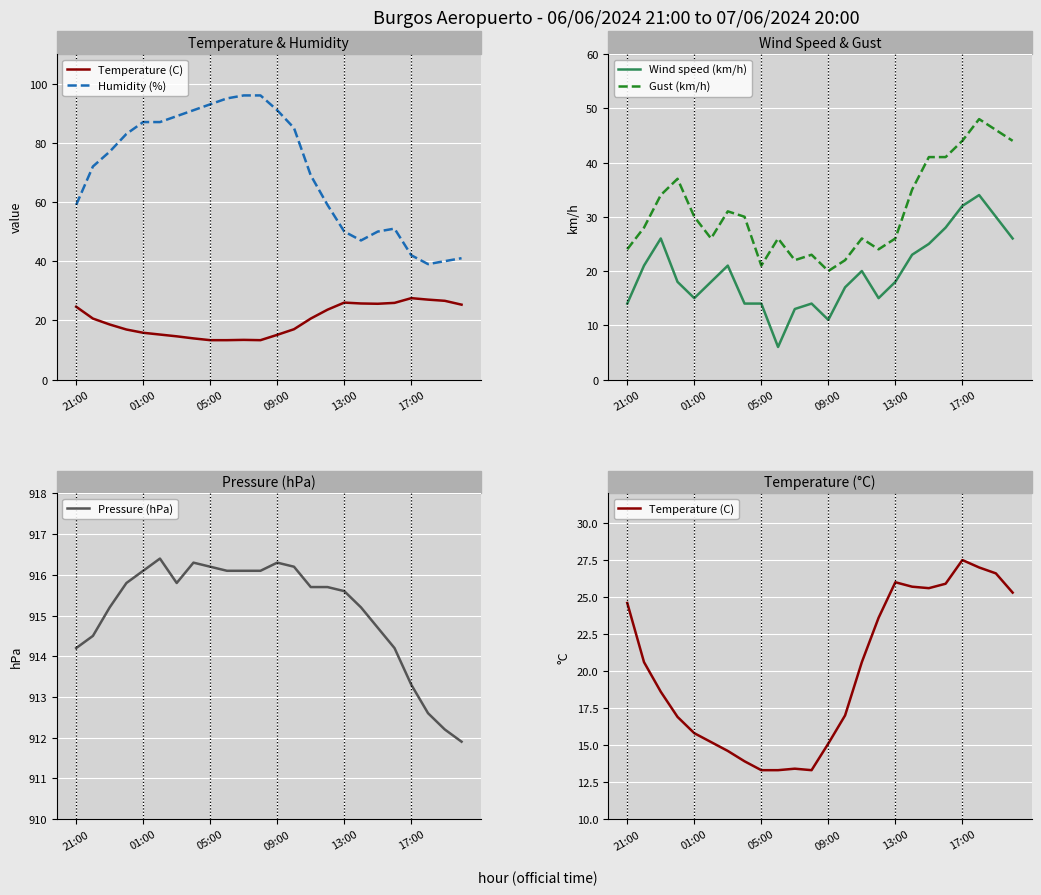

True or false: Gust (km/h) and Wind speed (km/h) cross at least once.

False